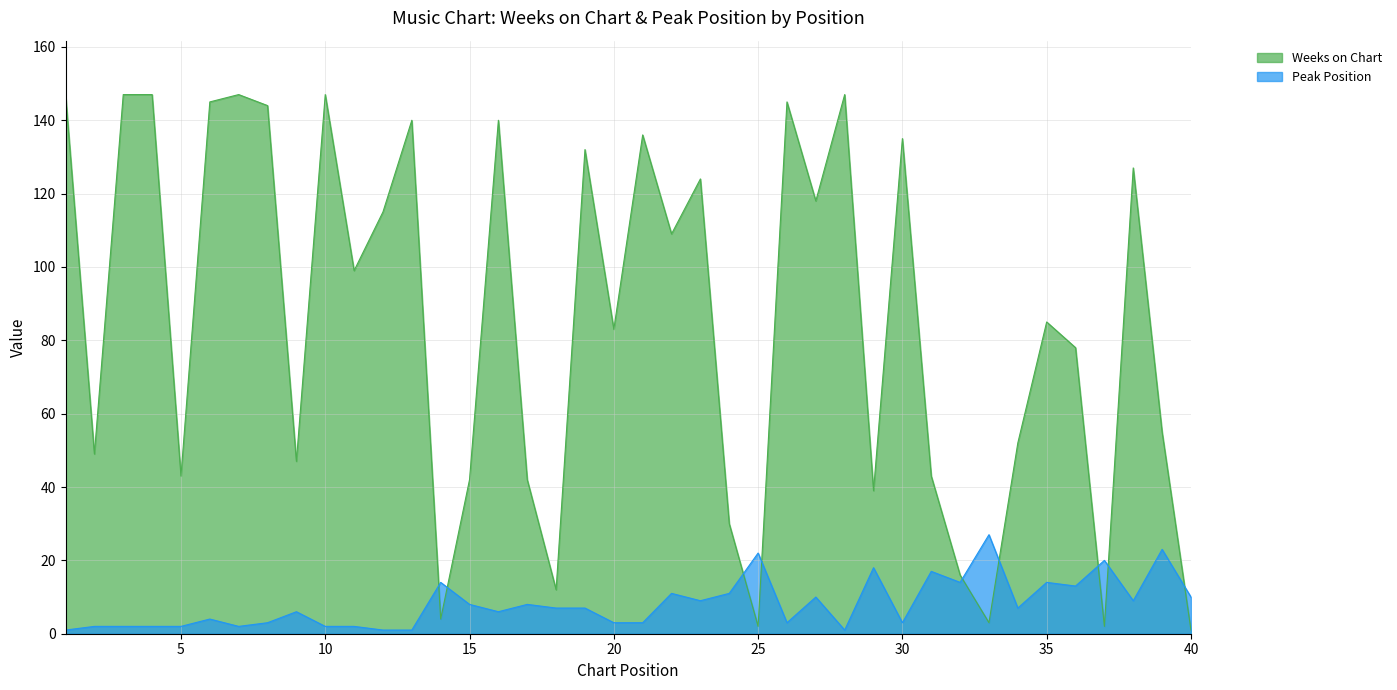

How many lines are shown in the chart?

2